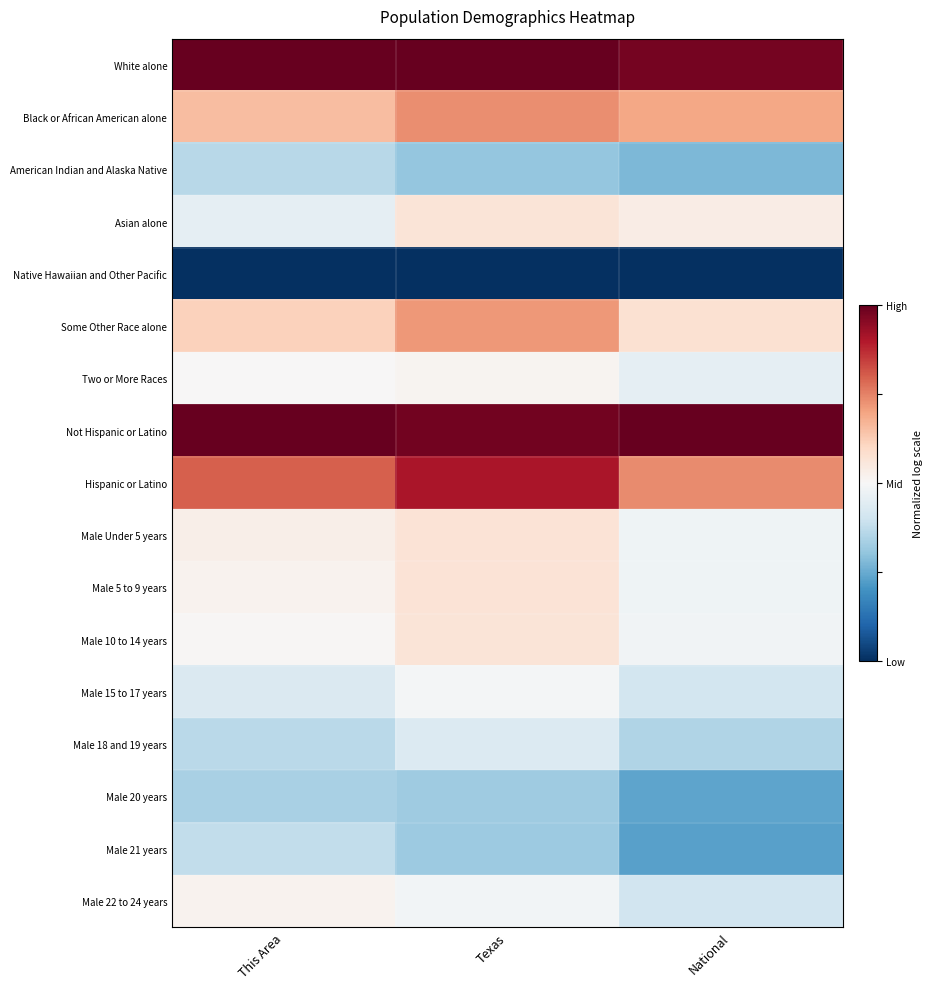

Reading right to left, what are all the values shown in this chart?

White alone: National=1.0	Texas=1.0	This Area=1.0
Black or African American alone: National=0.7	Texas=0.7	This Area=0.7
American Indian and Alaska Native: National=0.3	Texas=0.3	This Area=0.4
Asian alone: National=0.5	Texas=0.6	This Area=0.5
Native Hawaiian and Other Pacific: National=0.0	Texas=0.0	This Area=0.0
Some Other Race alone: National=0.6	Texas=0.7	This Area=0.6
Two or More Races: National=0.5	Texas=0.5	This Area=0.5
Not Hispanic or Latino: National=1.0	Texas=1.0	This Area=1.0
Hispanic or Latino: National=0.7	Texas=0.9	This Area=0.8
Male Under 5 years: National=0.5	Texas=0.6	This Area=0.5
Male 5 to 9 years: National=0.5	Texas=0.6	This Area=0.5
Male 10 to 14 years: National=0.5	Texas=0.6	This Area=0.5
Male 15 to 17 years: National=0.4	Texas=0.5	This Area=0.4
Male 18 and 19 years: National=0.3	Texas=0.4	This Area=0.4
Male 20 years: National=0.2	Texas=0.3	This Area=0.3
Male 21 years: National=0.2	Texas=0.3	This Area=0.4
Male 22 to 24 years: National=0.4	Texas=0.5	This Area=0.5